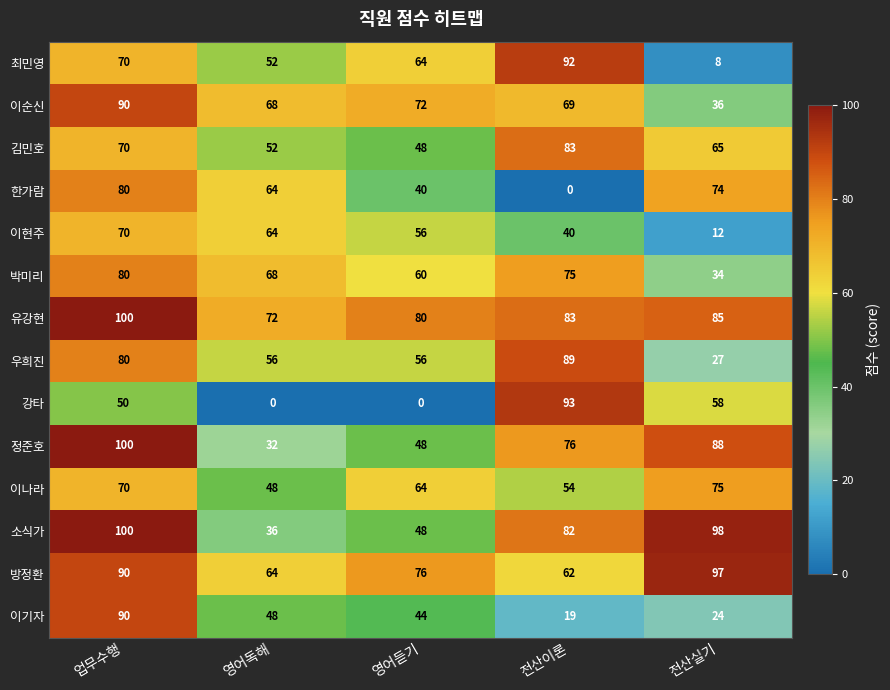

True or false: 정준호 has a value of 18 at 영어듣기.

False